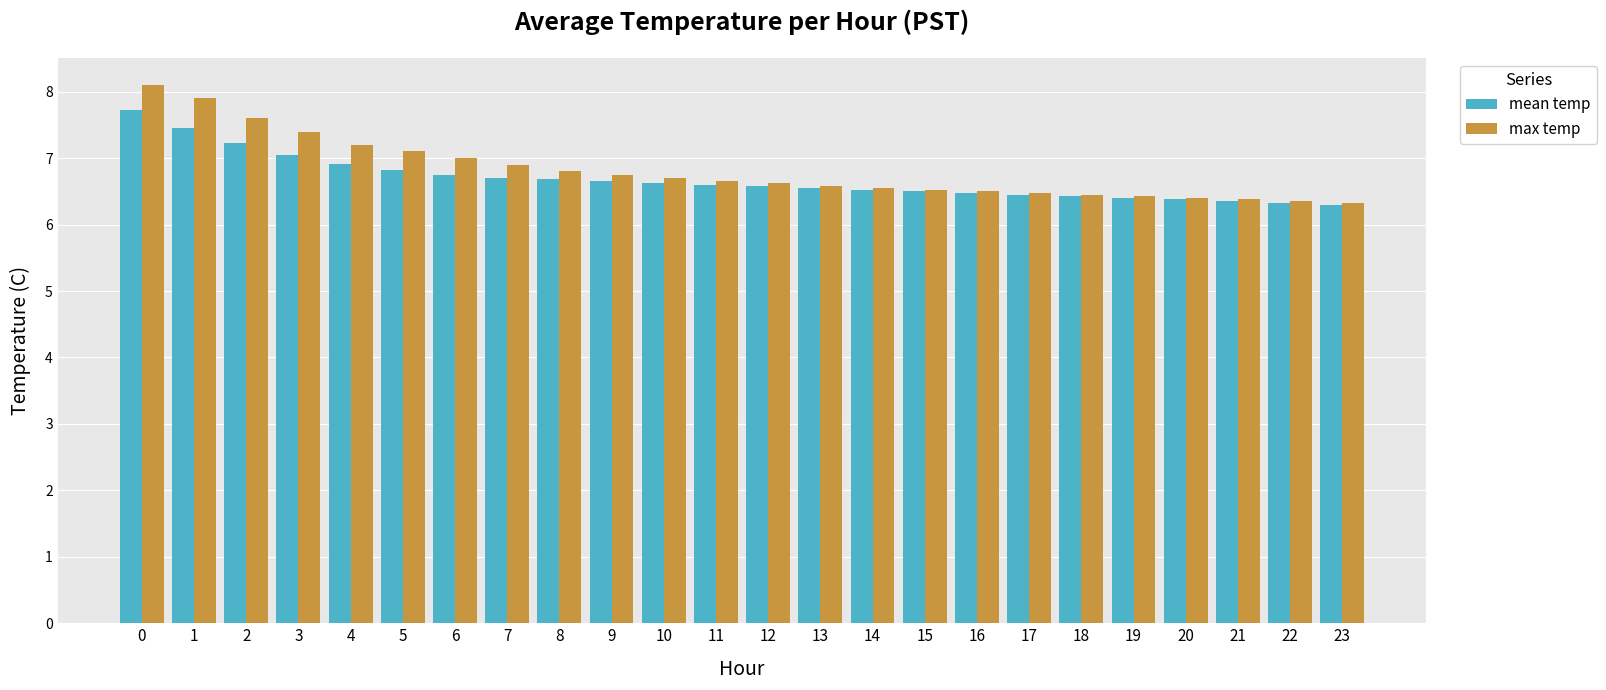

What is the lowest value of the mean temp series?

6.3